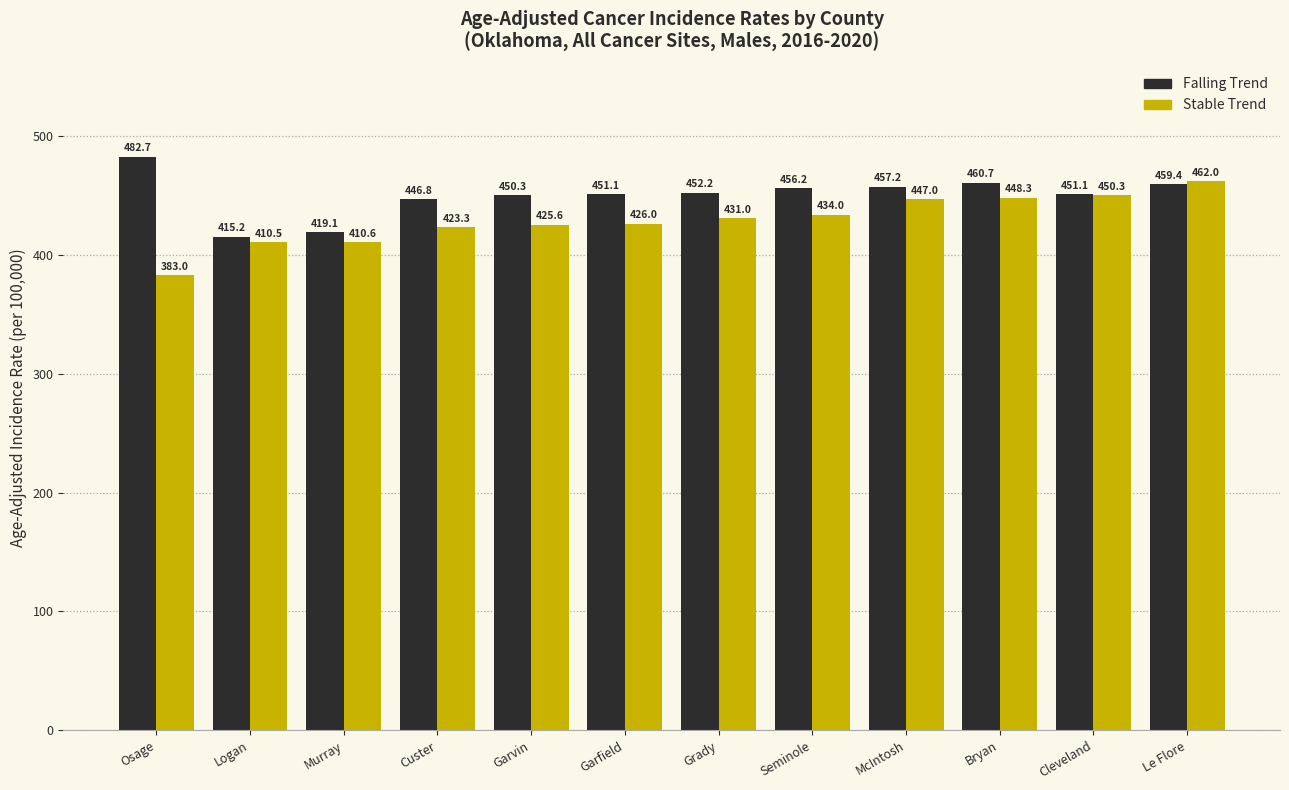

What is the difference between the highest and lowest values at Garfield?

25.1